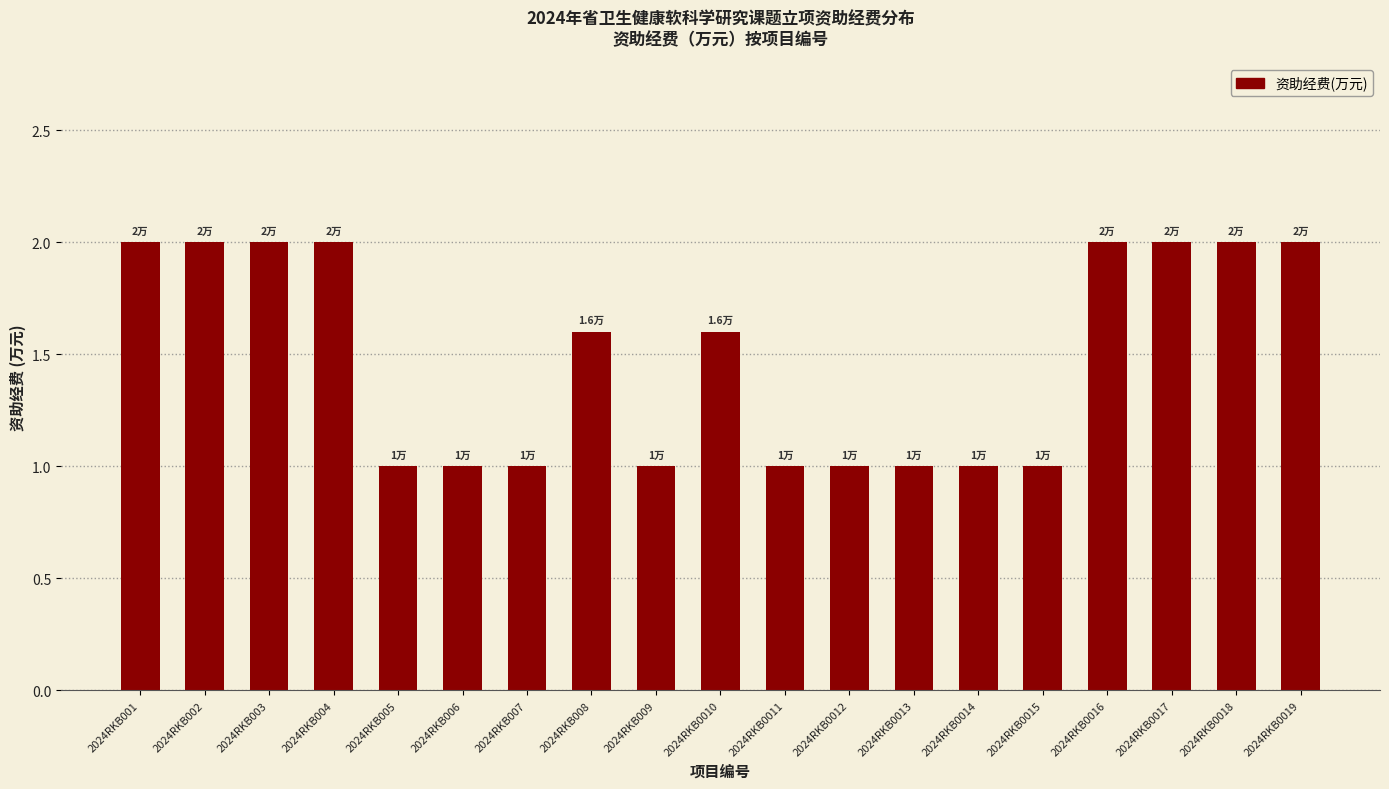

What is the minimum value shown in the chart?

1.0